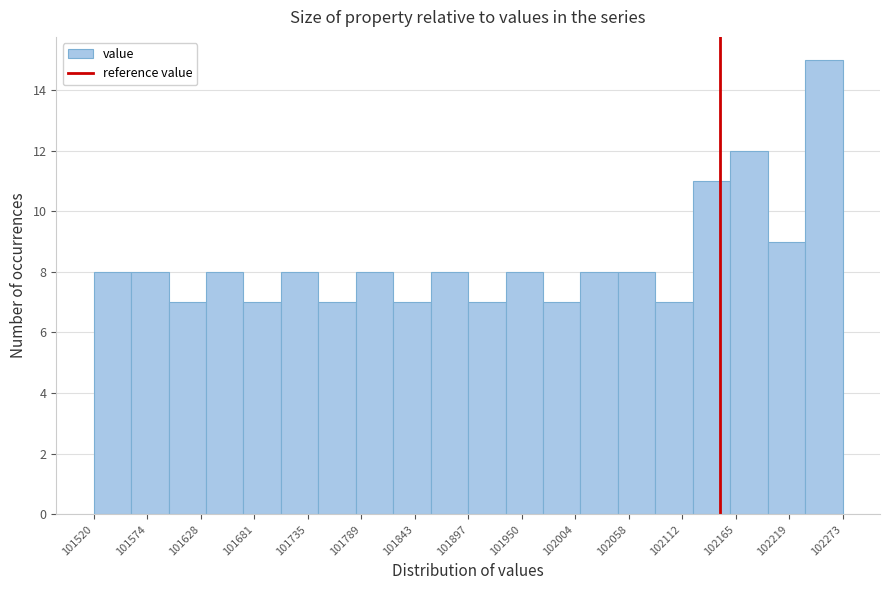

Around what value on the x-axis is the tallest bar? Give the approximate position of its centre, as read against the axis.

102250